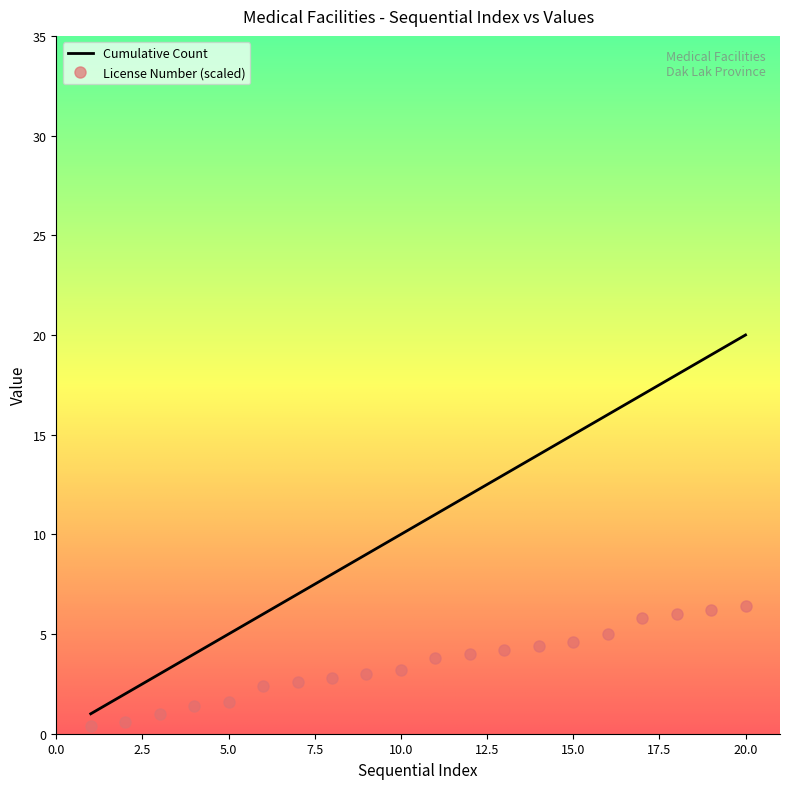

Which series has the widest spread of values?

Cumulative Count